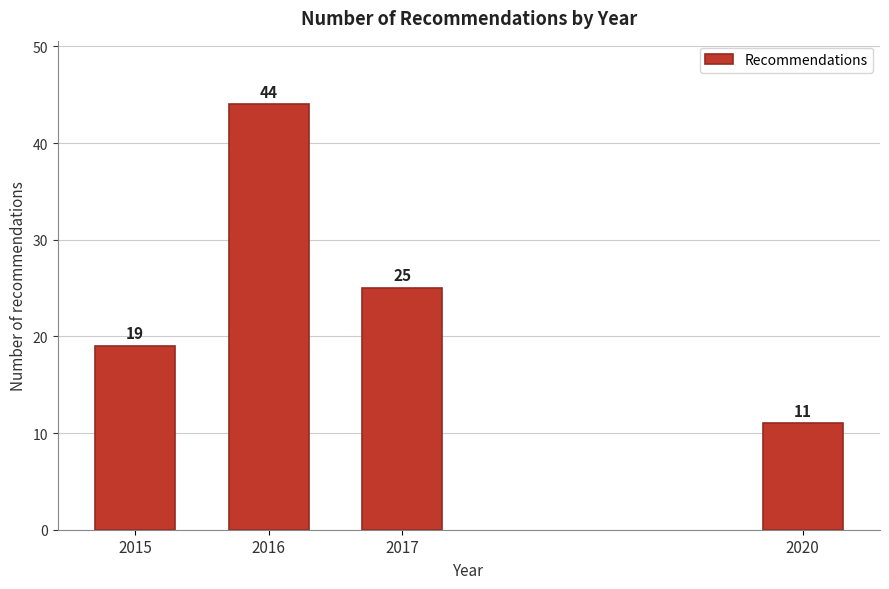

Reading left to right, list all the values displayed in this chart.

2015=19	2016=44	2017=25	2020=11